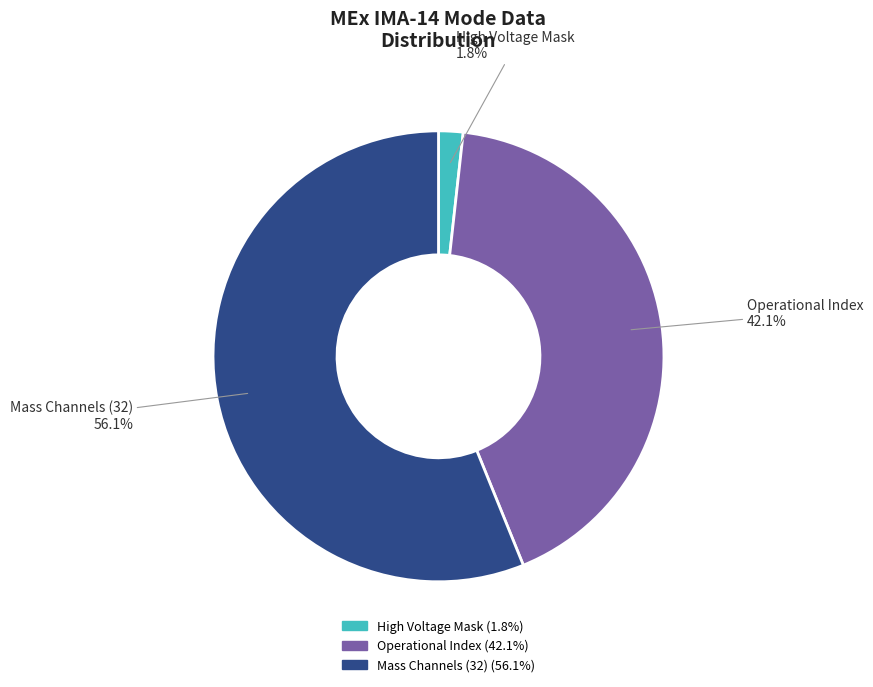

How many segments does this pie chart have?

3